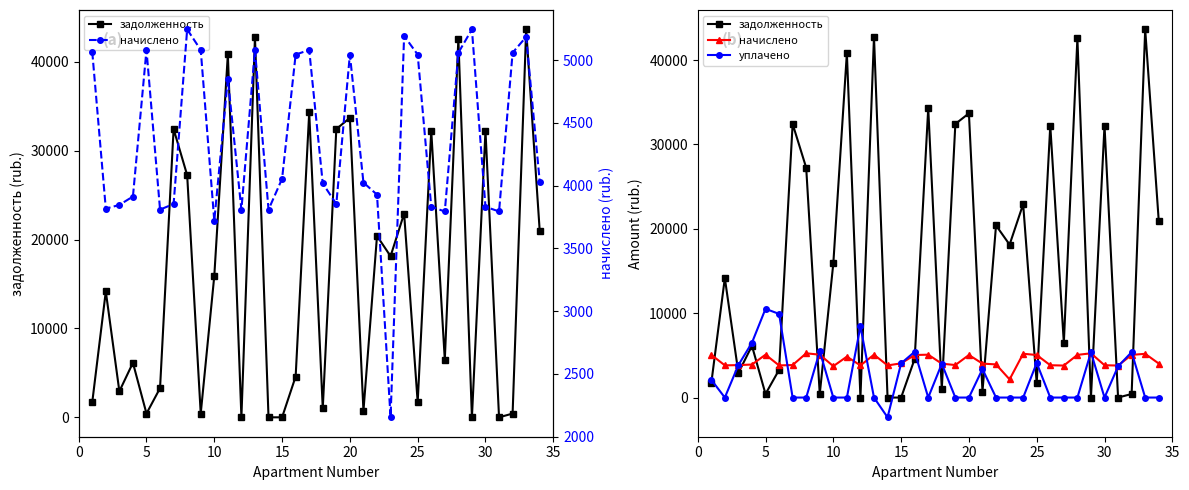

True or false: задолженность has a value of -19491.9 at 28.

False